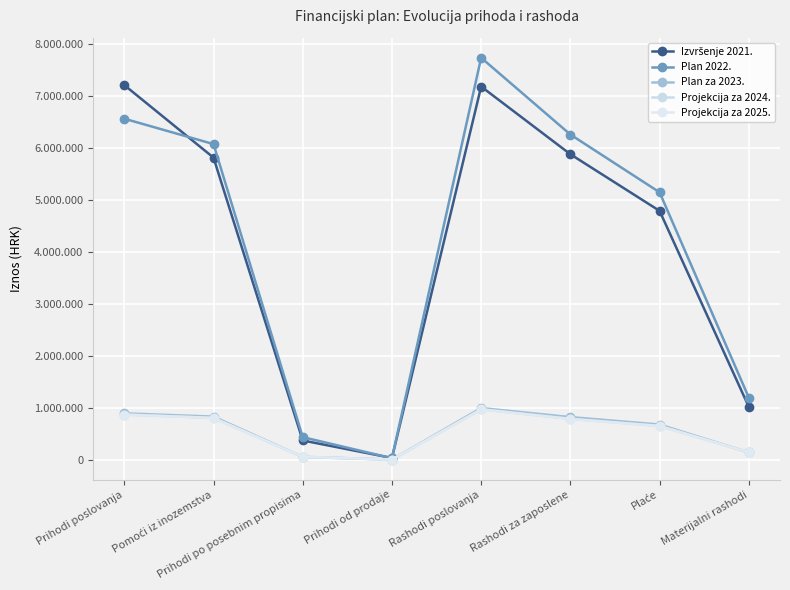

What is the label of the 1st point from the right?

Materijalni rashodi